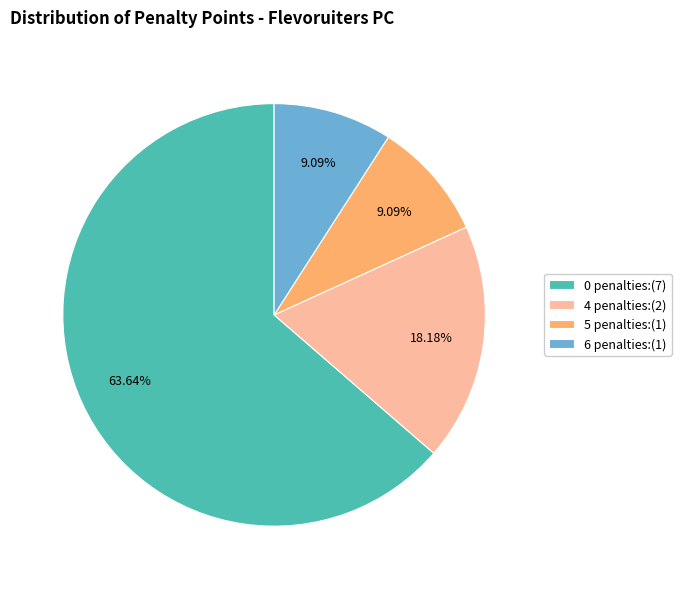

Is 6 penalties:(1) the majority of the pie?

No